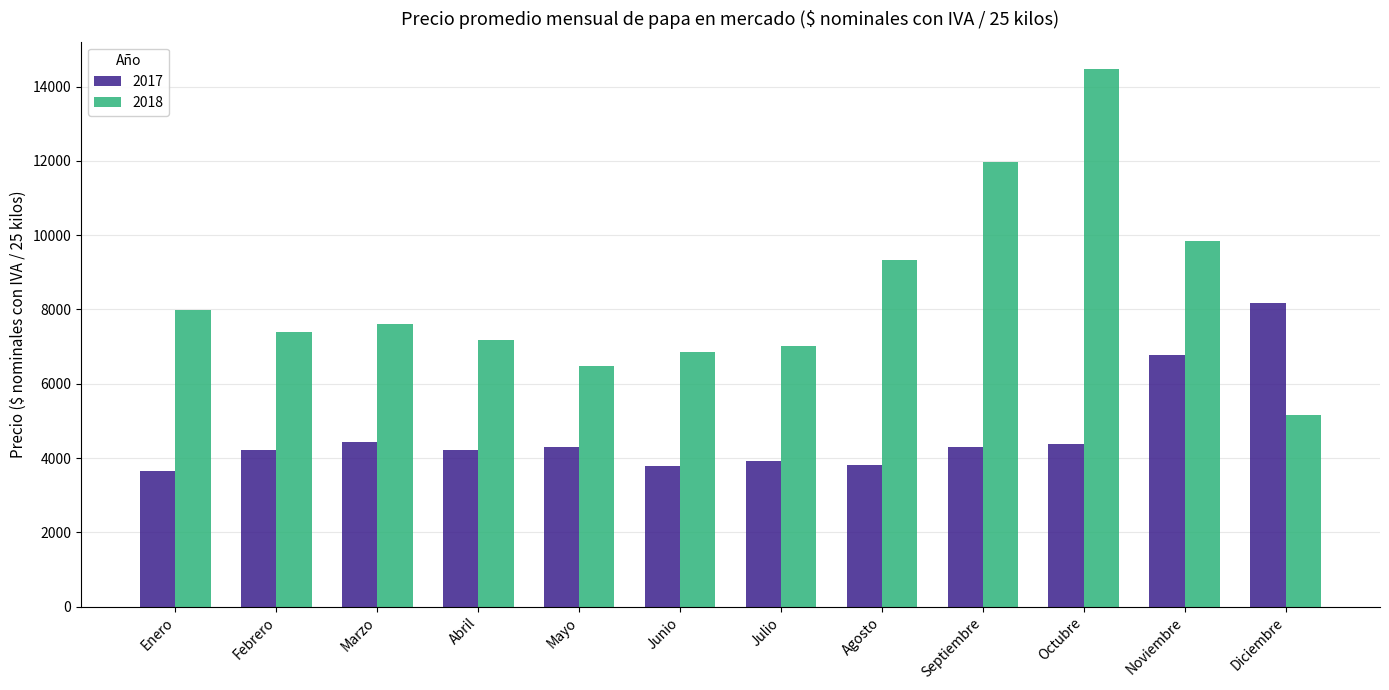

Rank the series at Noviembre from lowest to highest value.

2017, 2018